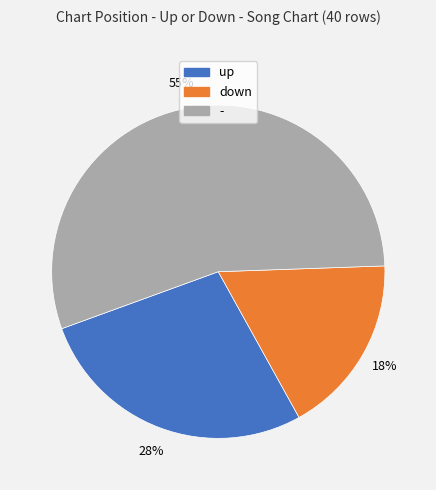

What is the smallest slice in the pie chart?

down